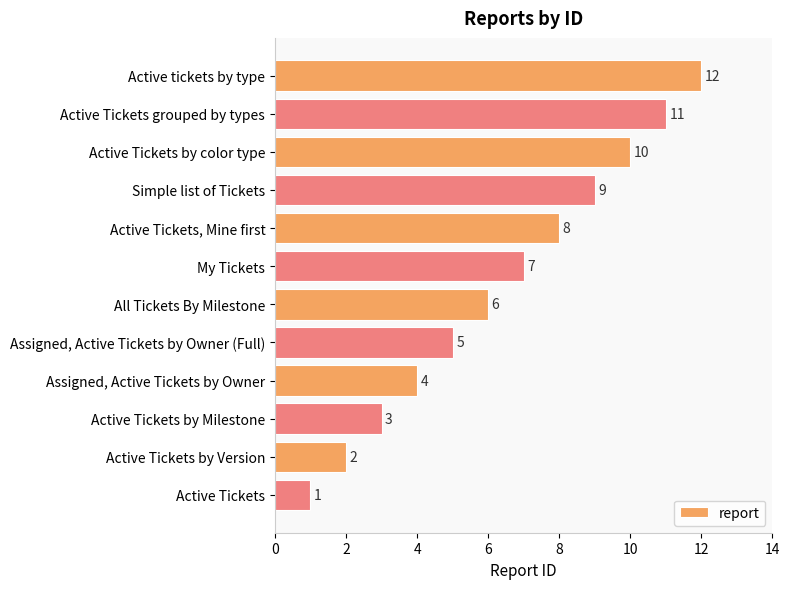

Between Active Tickets grouped by types and Simple list of Tickets, which is larger?

Active Tickets grouped by types